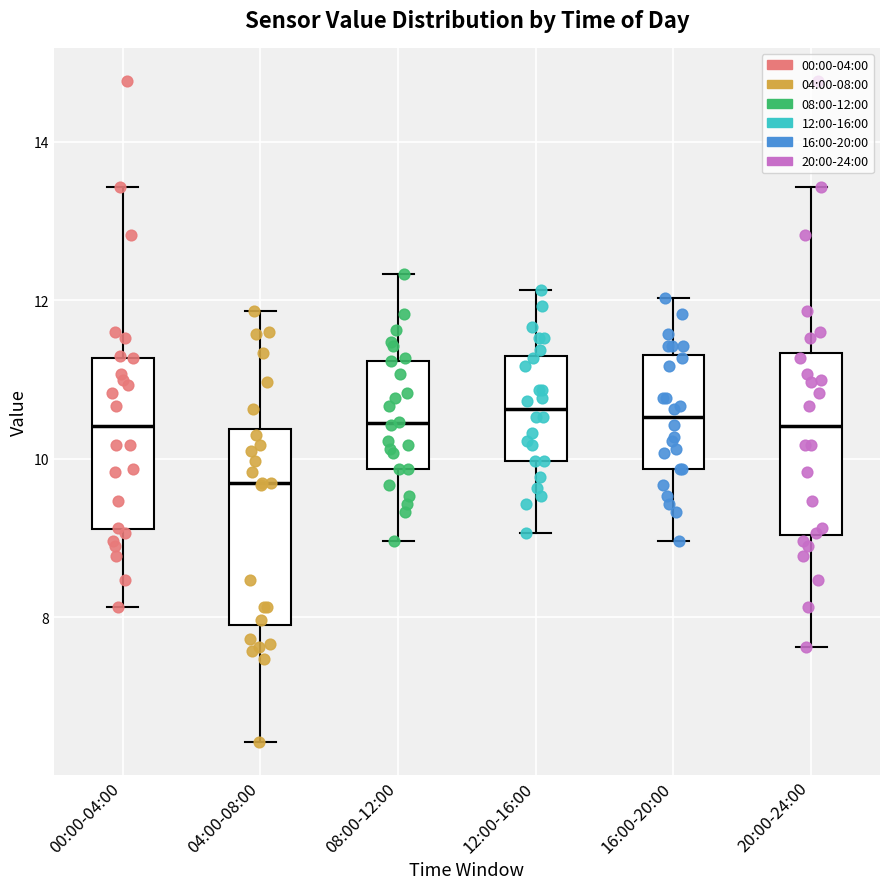

Reading left to right, transcribe this box plot: for each box, give where its median line is, the range the box spans, and where its two whiskers end, as read against the y-axis. The values are not printed on the chart, so give them approximately, as read against the axis.

00:00-04:00: median 10.4, box 9.2 to 11.2, whiskers 8.2 to 13.4
04:00-08:00: median 9.8, box 8.0 to 10.4, whiskers 6.4 to 11.8
08:00-12:00: median 10.4, box 9.8 to 11.2, whiskers 9.0 to 12.4
12:00-16:00: median 10.6, box 10.0 to 11.2, whiskers 9.0 to 12.2
16:00-20:00: median 10.6, box 9.8 to 11.4, whiskers 9.0 to 12.0
20:00-24:00: median 10.4, box 9.0 to 11.4, whiskers 7.6 to 13.4